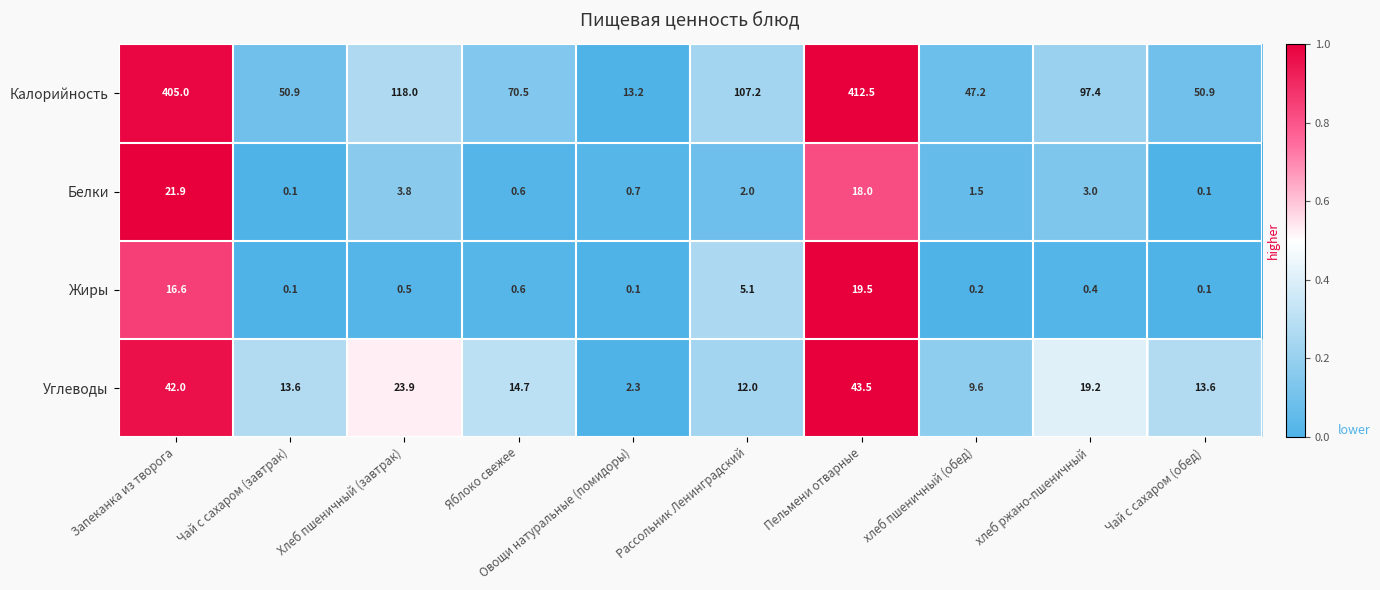

Which series has the largest total across all categories?

Калорийность